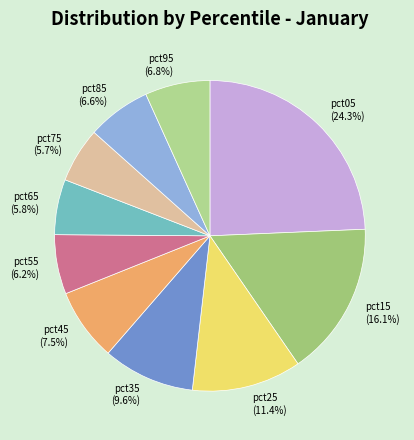

Combined, do pct65 and pct45 account for over 50%?

No